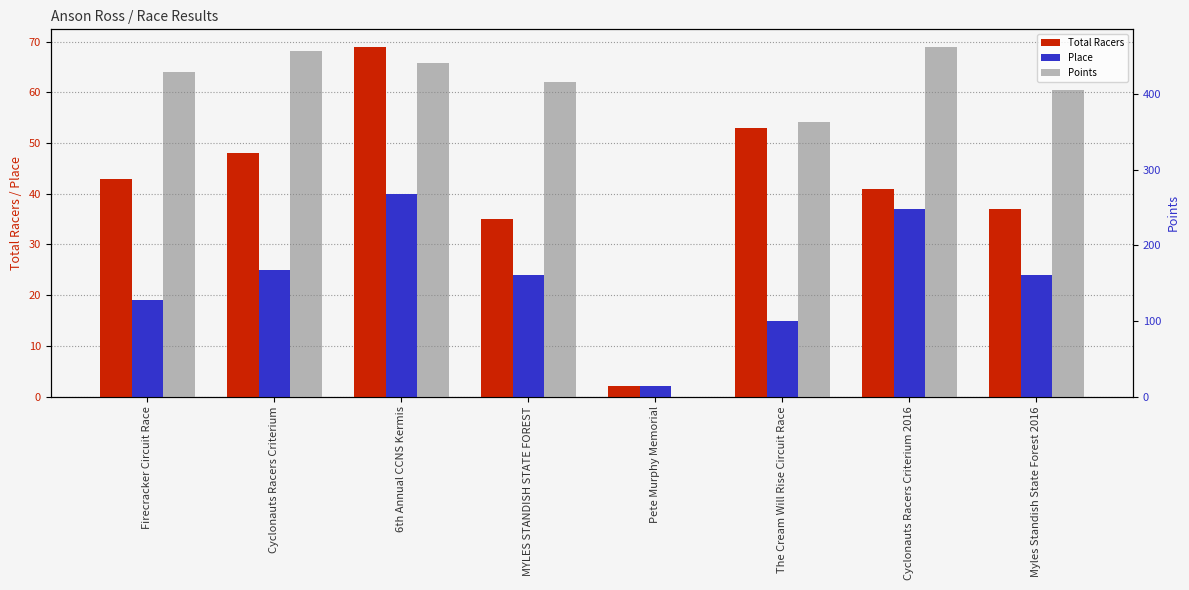

At which category is the sum across all series the highest?

6th Annual CCNS Kermis